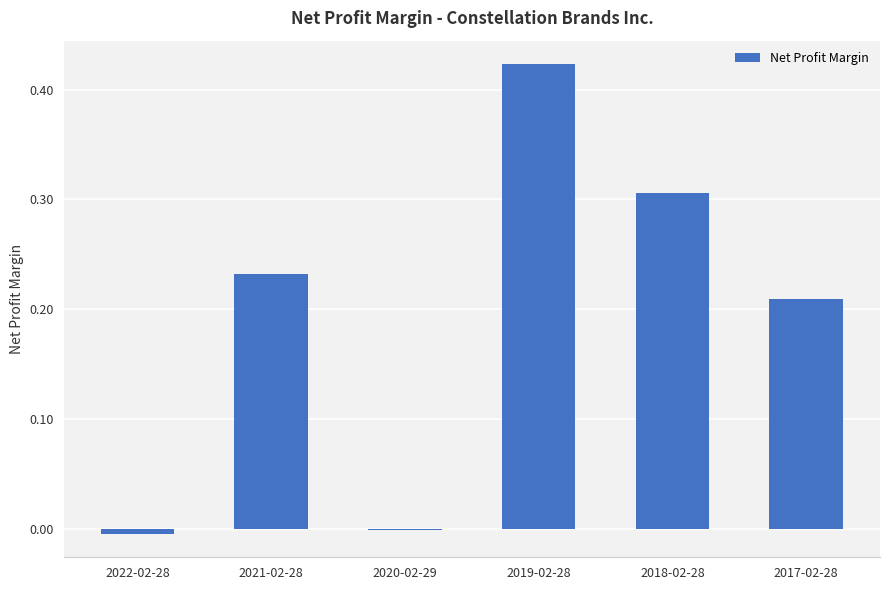

How many data points does each series have?

6